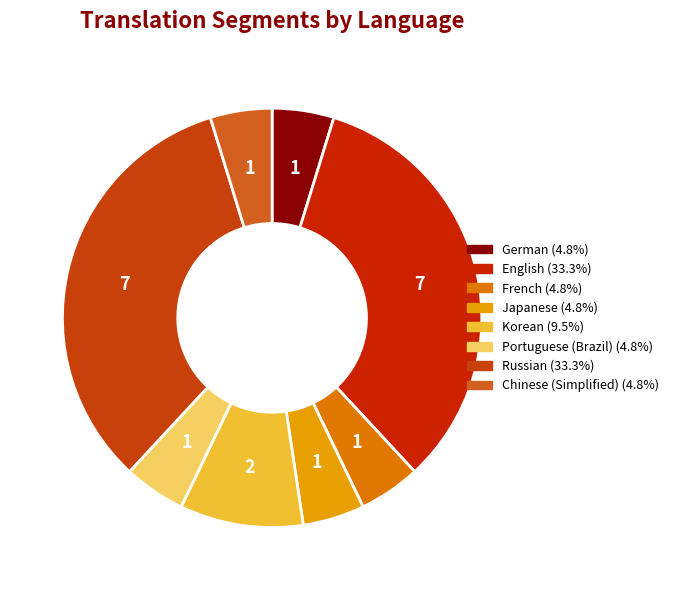

How many slices are in this pie chart?

8